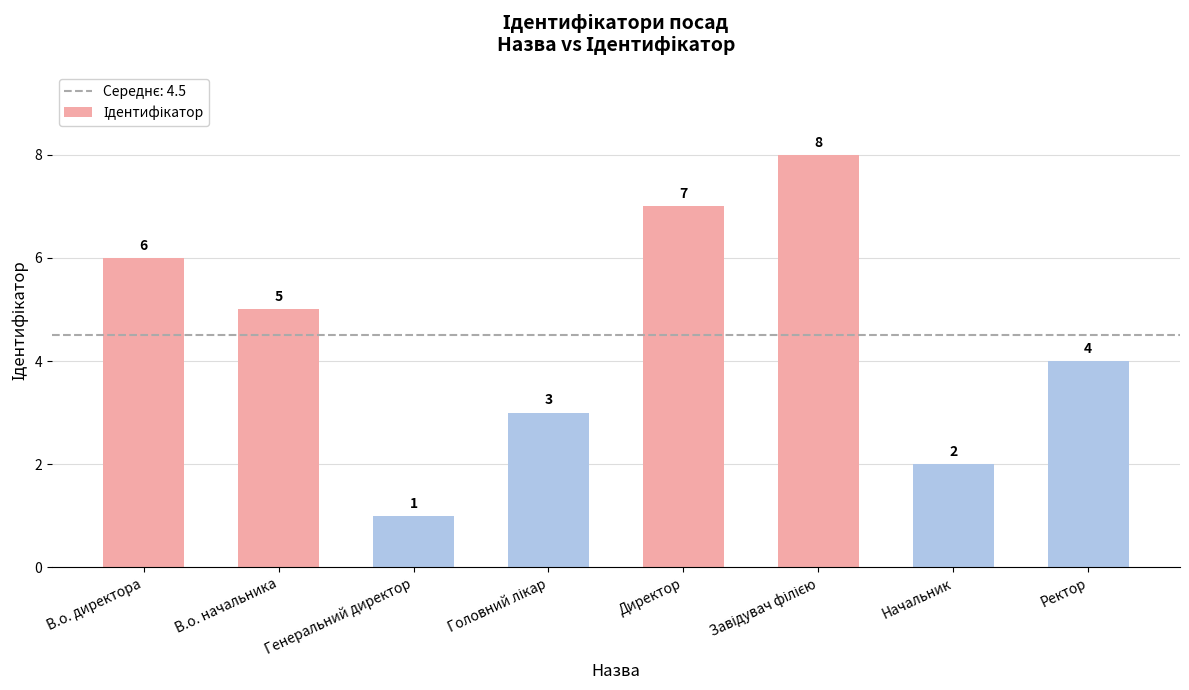

At which label is the value closest to 4?

Ректор